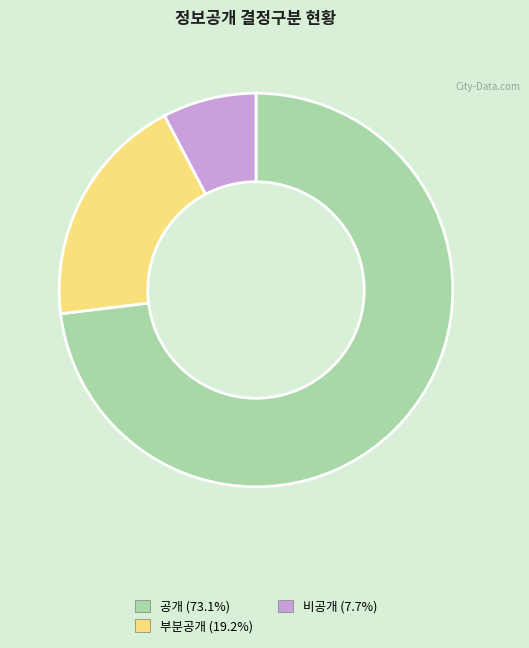

Which slice is the largest?

공개